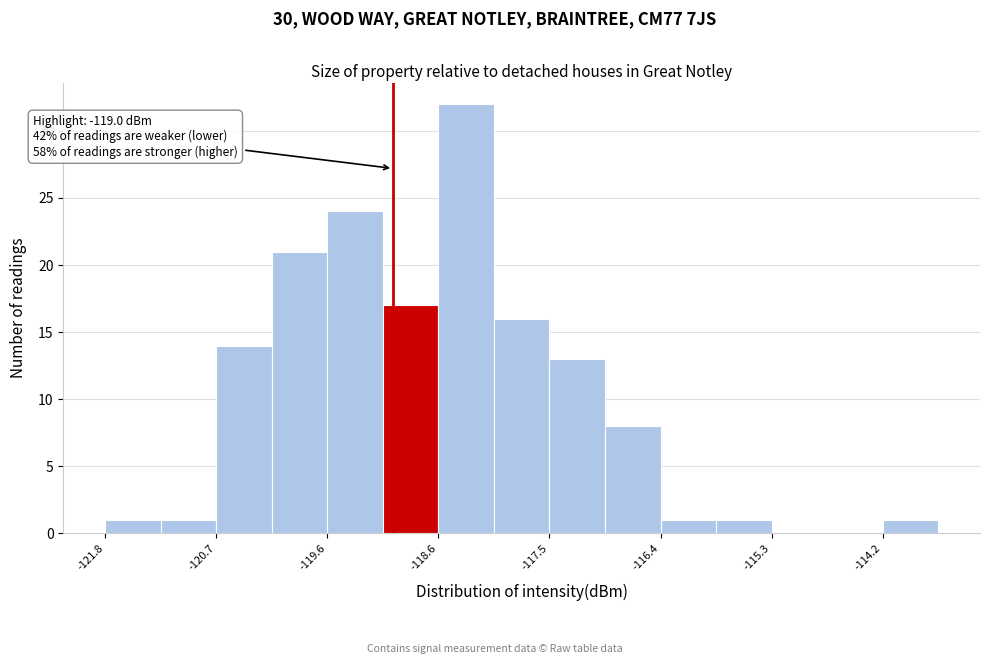

Read against the x-axis, roughly where is the centre of the tallest bar?

-118.2